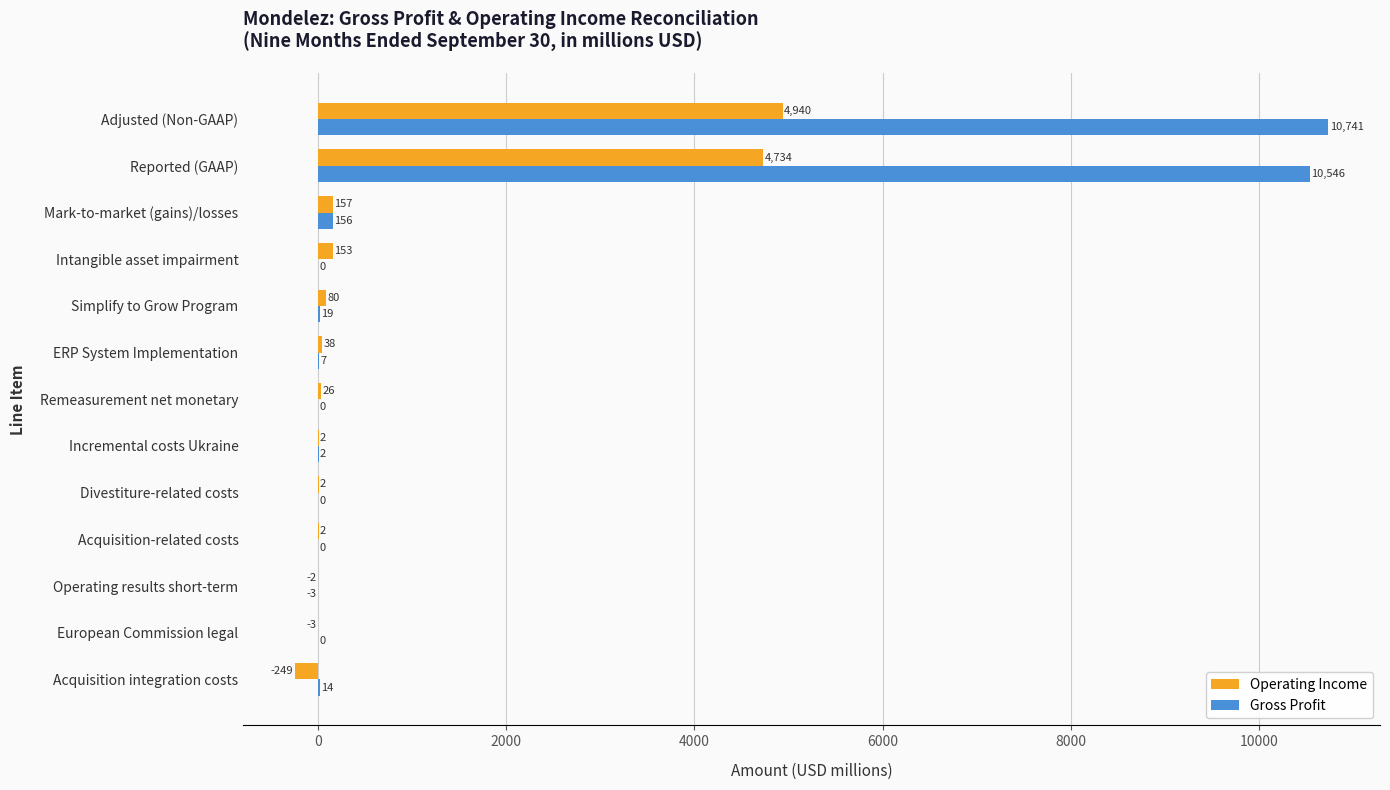

True or false: Gross Profit has a value of 10546 at Reported (GAAP).

True